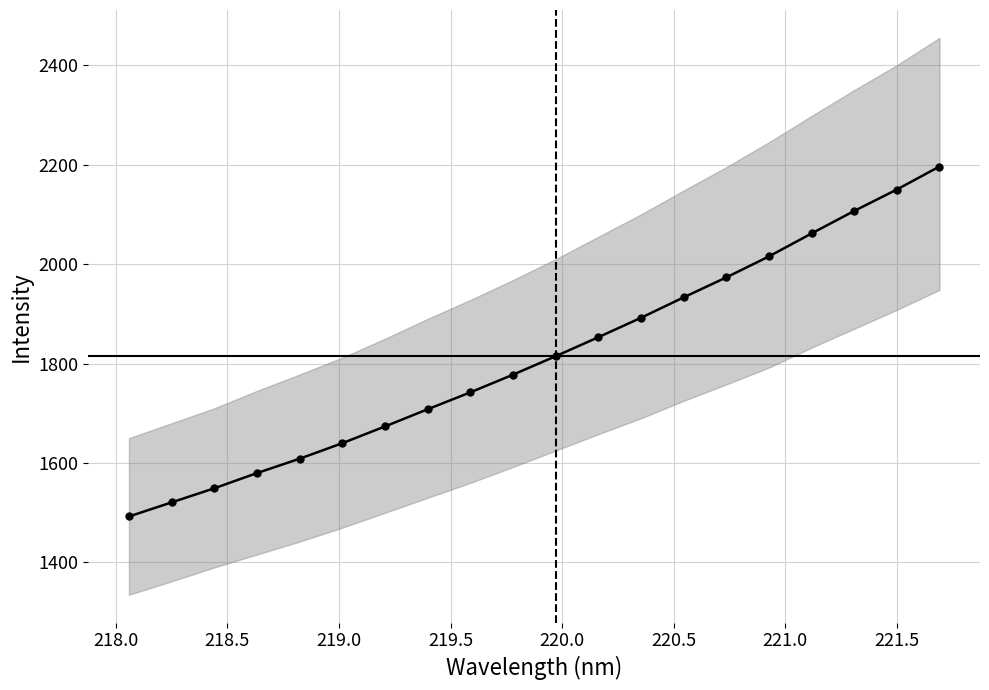

How many lines are shown in the chart?

1